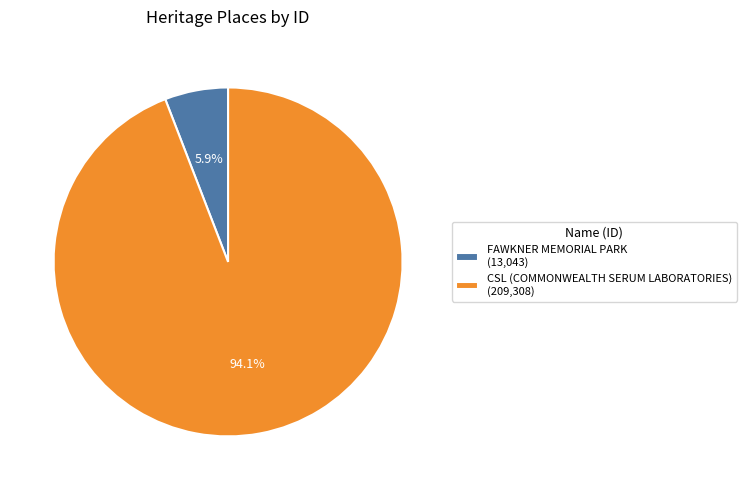

How many slices are in this pie chart?

2